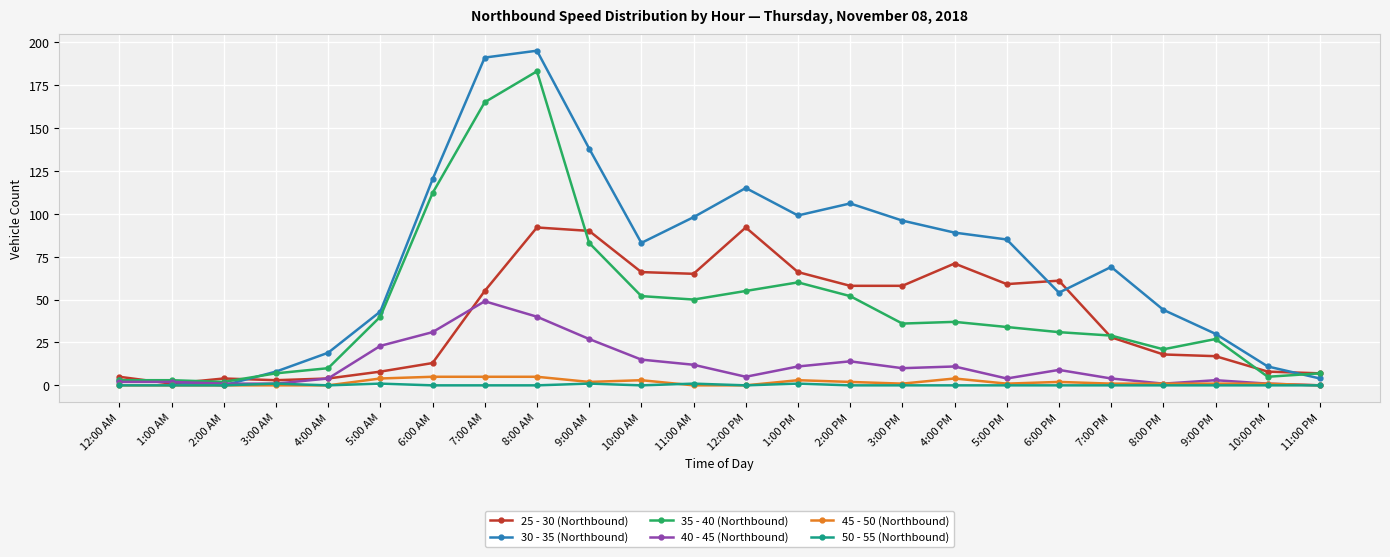

Which series has the largest total across all categories?

30 - 35 (Northbound)